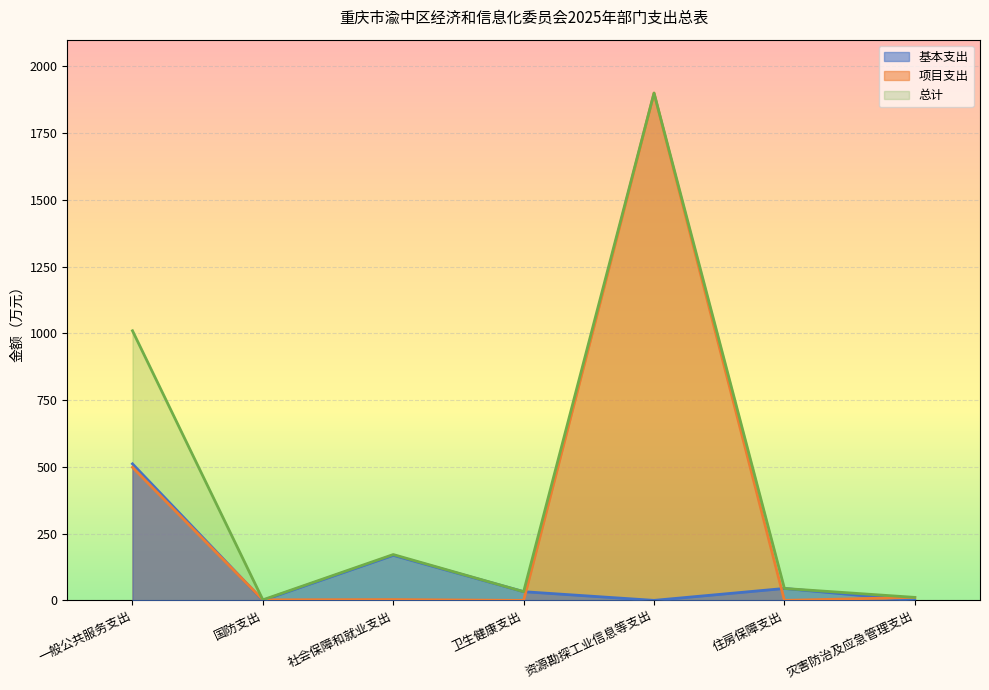

Rank the series at 社会保障和就业支出 from lowest to highest value.

项目支出, 基本支出, 总计